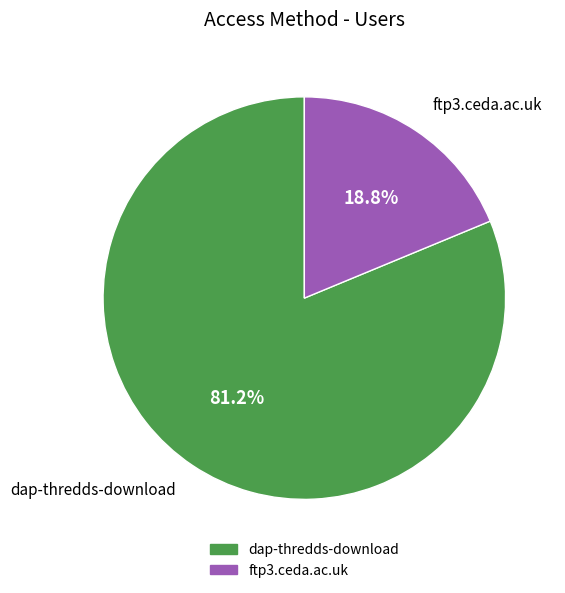

Is there a majority slice in this chart?

Yes